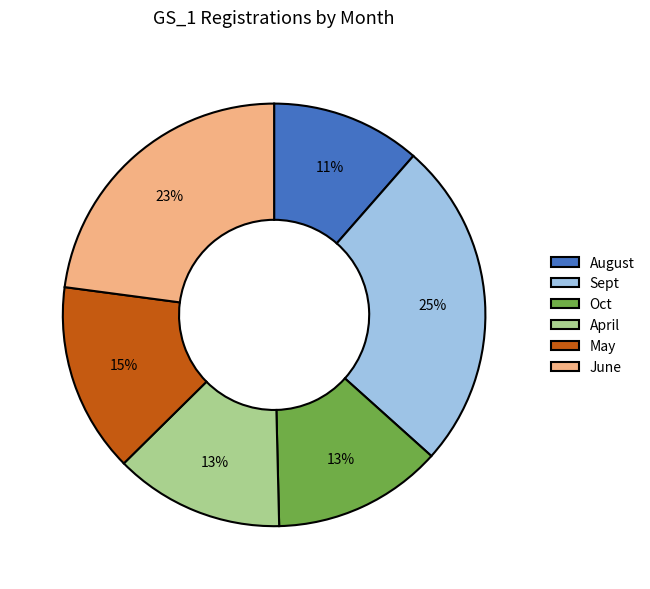

To the nearest percent, what is the combined percentage of June and Oct?

36%